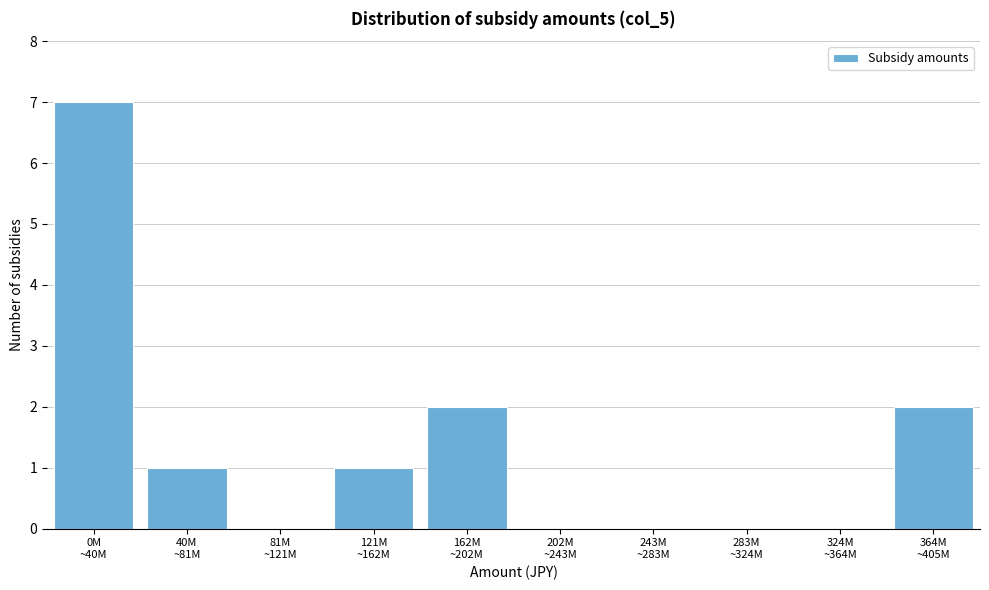

What is the greatest value displayed?

7